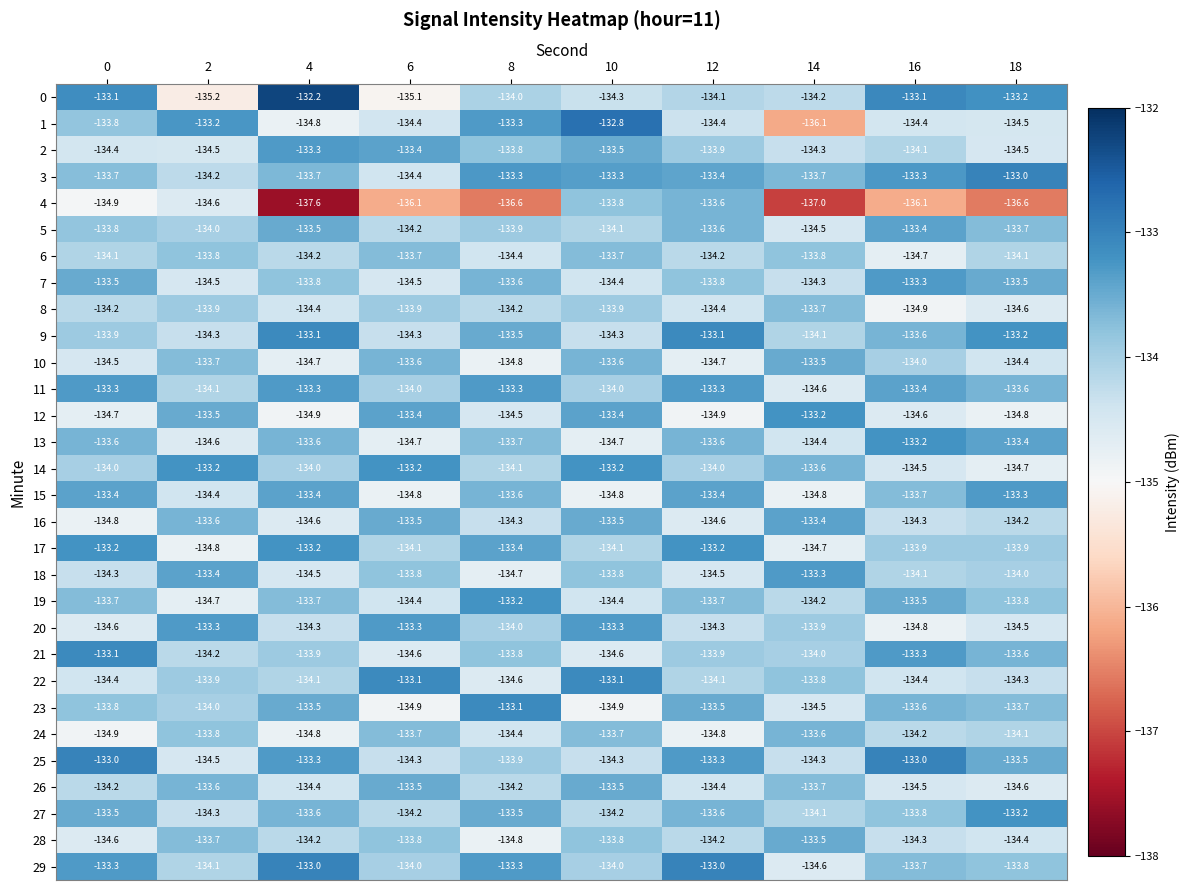

What is the sum of all 1 values?

-1341.7